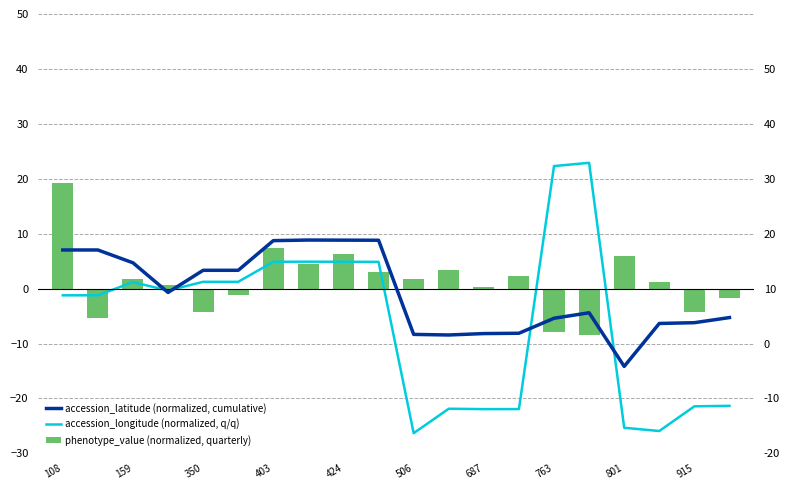

At how many categories does at least one series exceed 14?

3